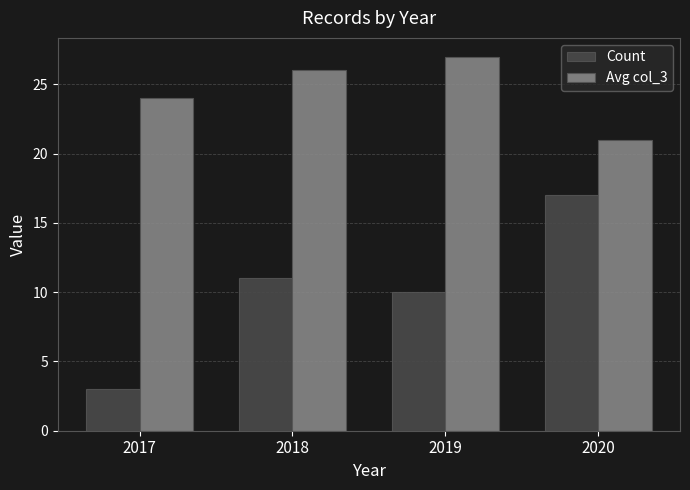

Which category has the highest value across all series?

2019